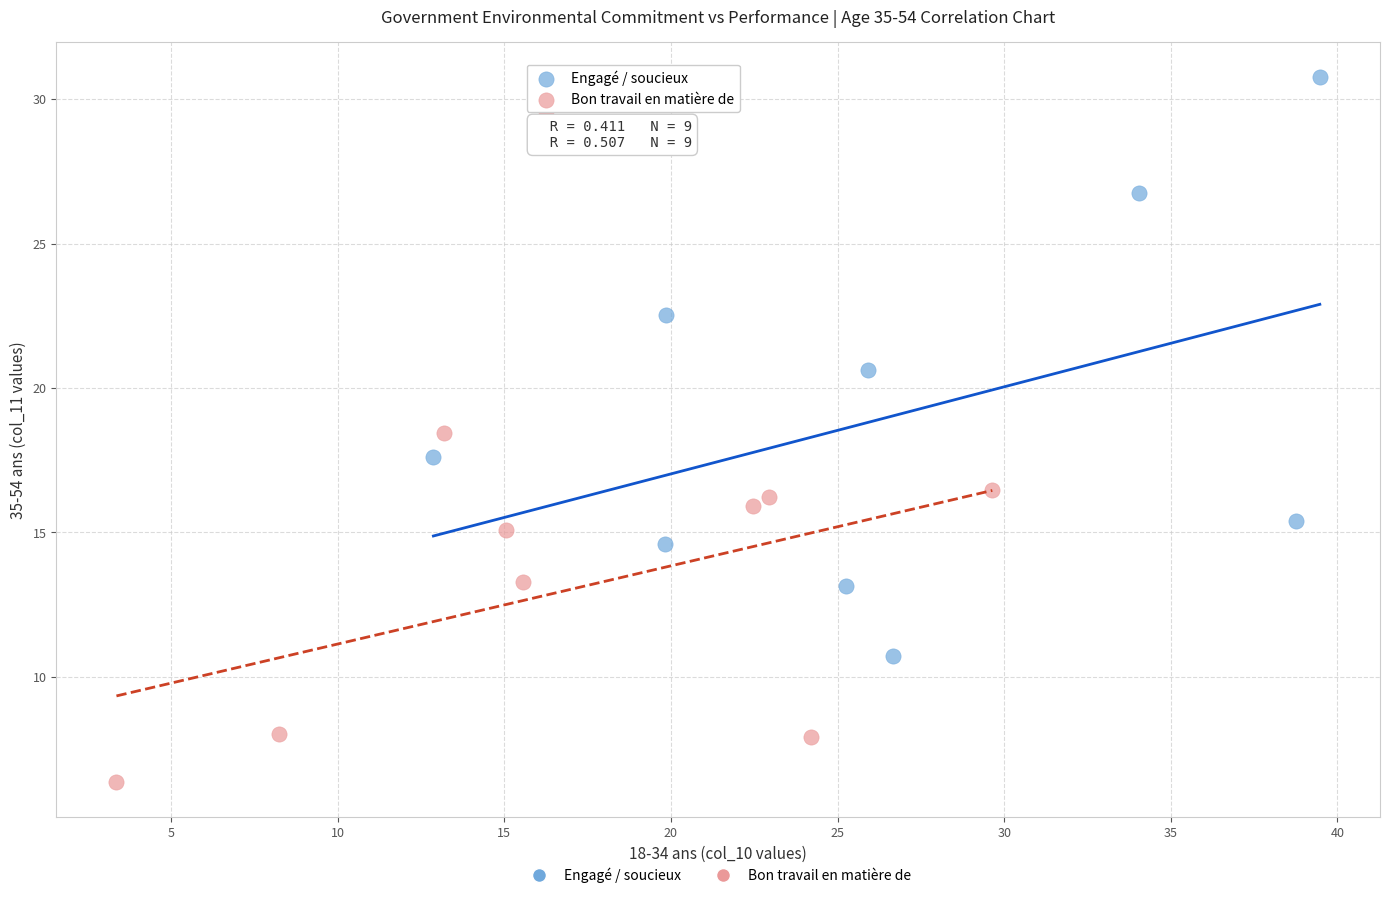

Which series contains the highest Y value?

Engagé / soucieux